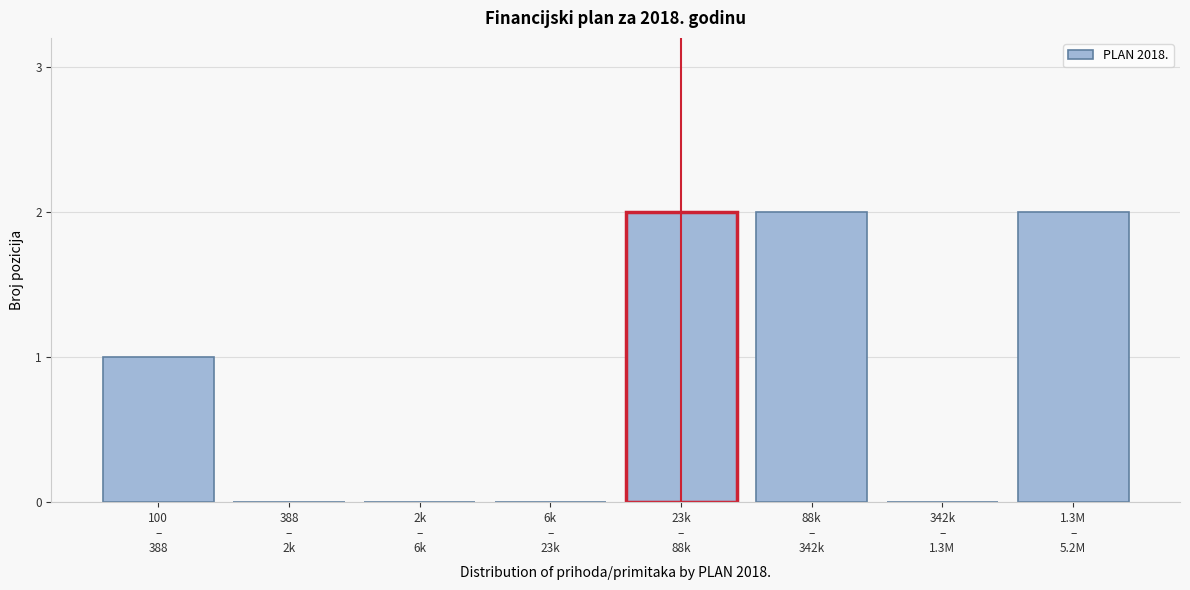

What is the sum of all values?

7